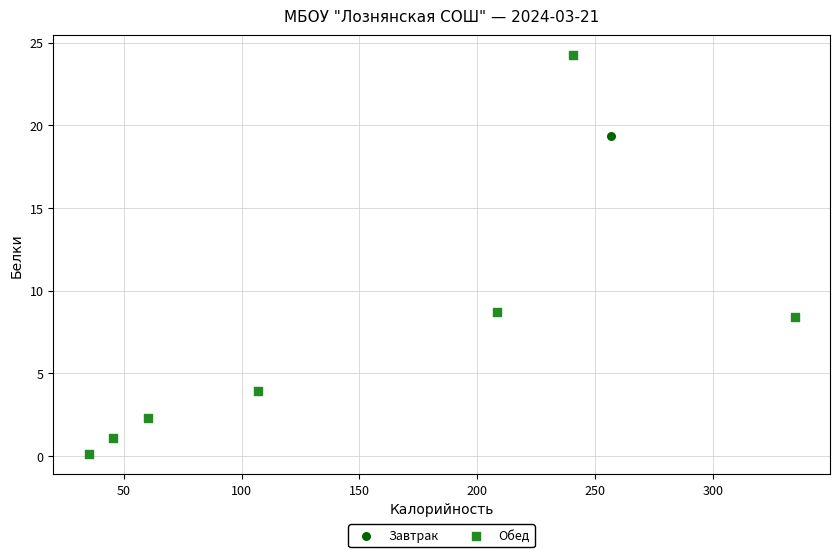

What are all the series names shown in the legend?

Завтрак, Обед